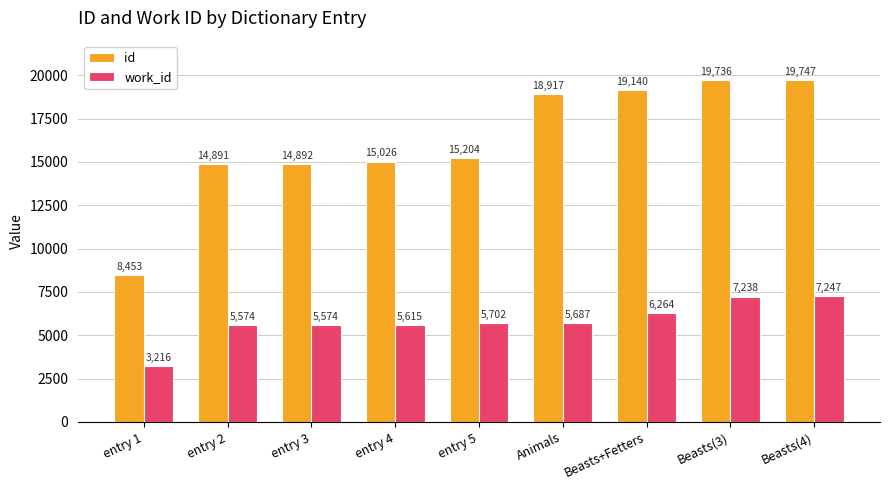

What are all the series names shown in the legend?

id, work_id